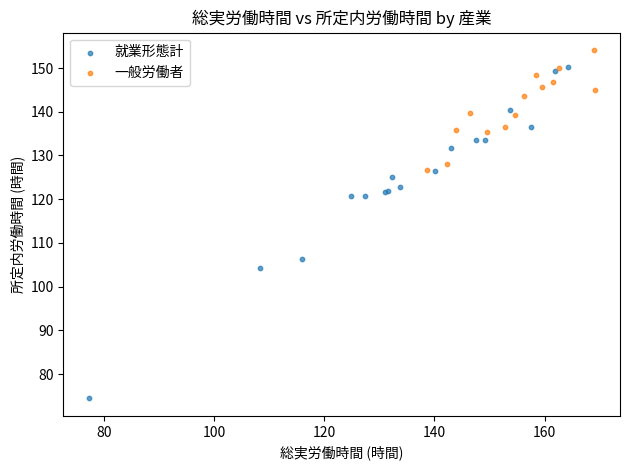

Which series reaches the minimum Y coordinate?

就業形態計